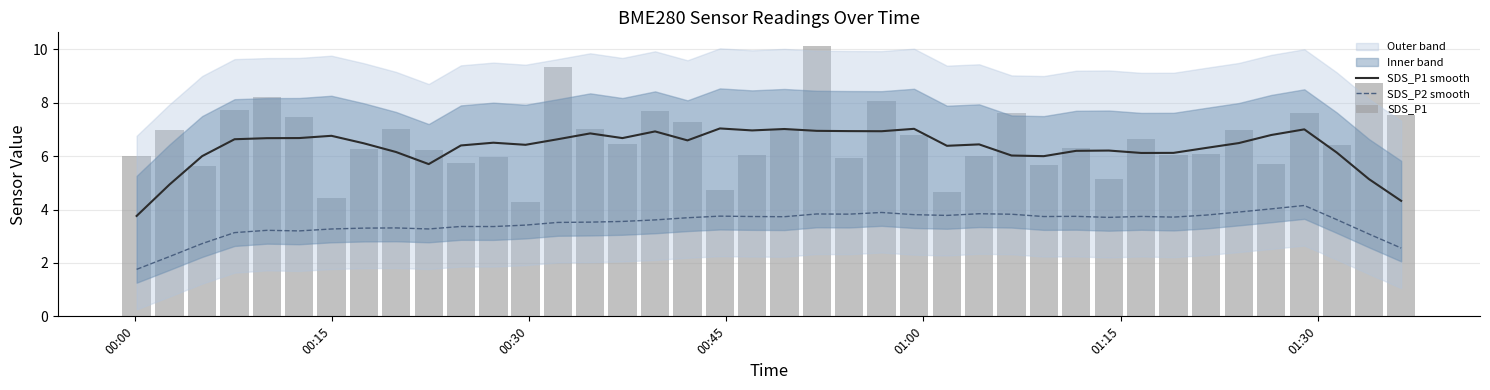

What is the average value of the SDS_P1 series?

6.6